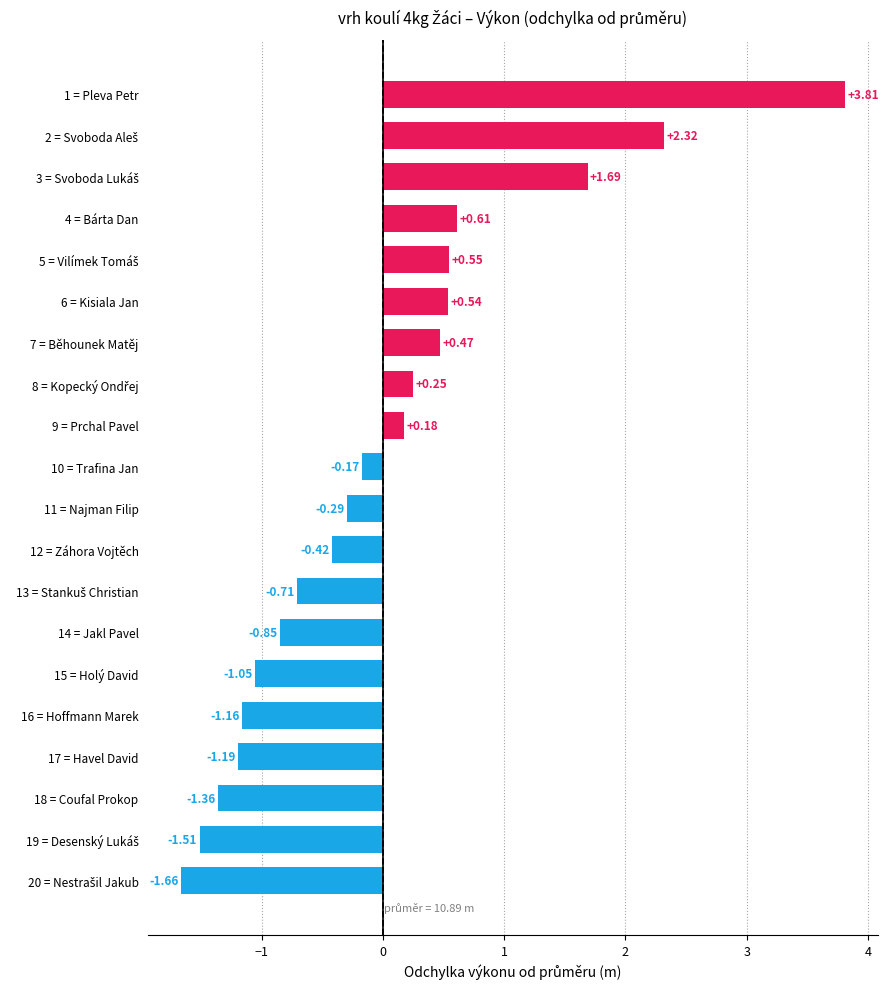

What is the difference between the maximum and minimum values?

5.5